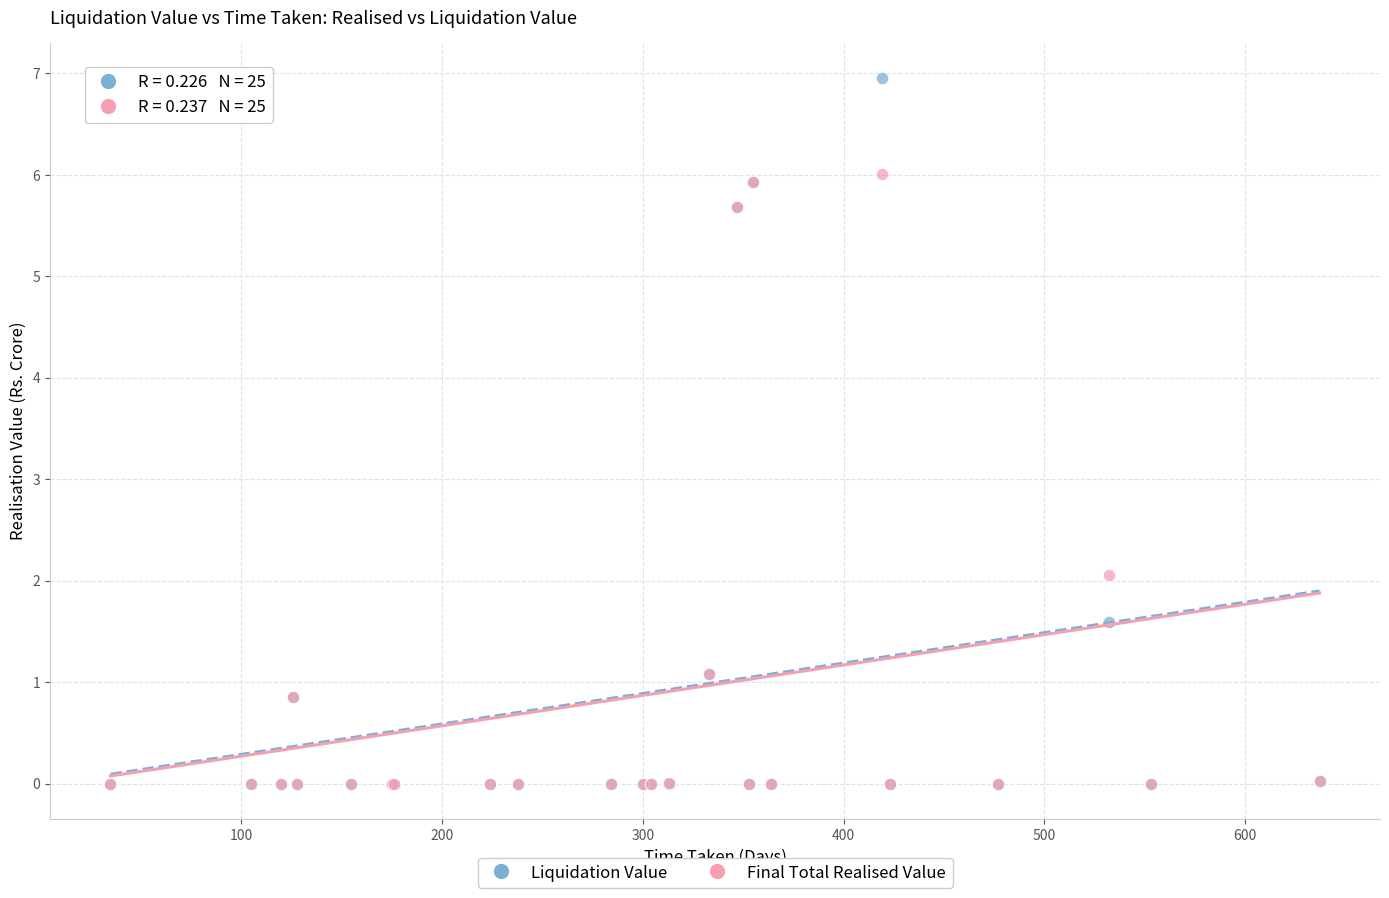

Which series has the largest Y range (max minus min)?

Liquidation Value